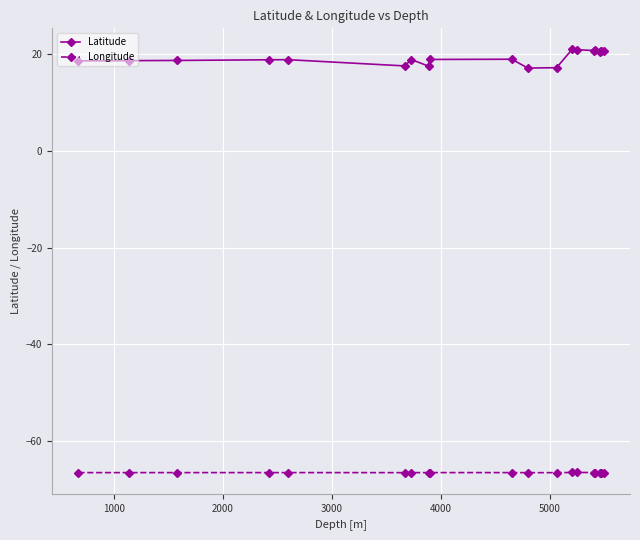

What is the sum of all Longitude values?

-1329.8